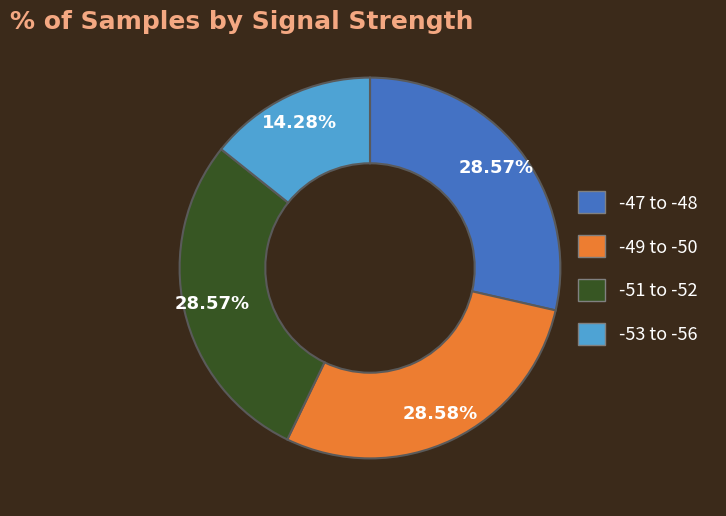

Is there any slice that represents more than half of the pie?

No